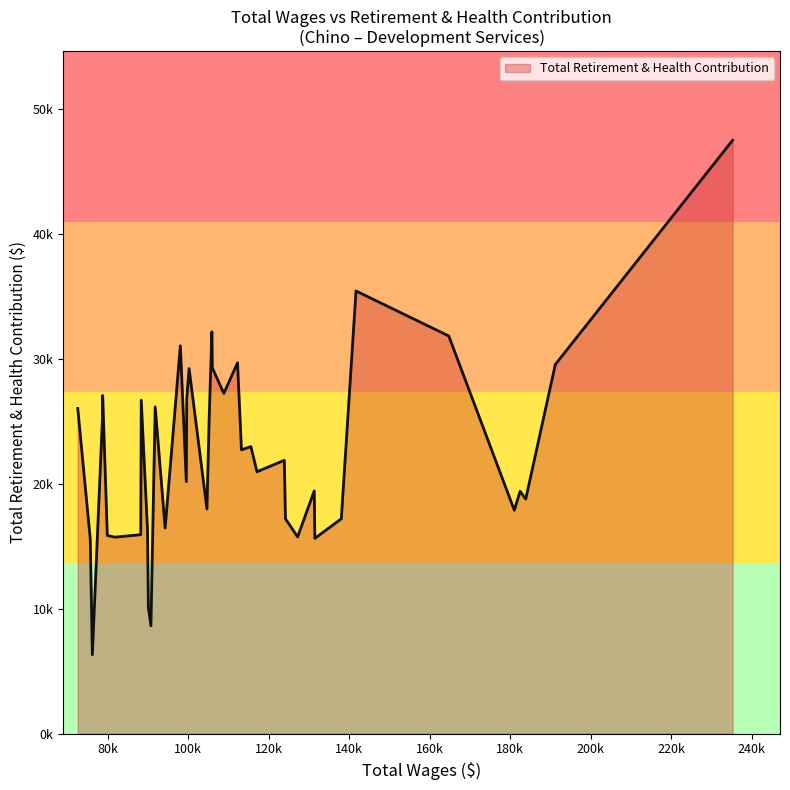

Does the chart display data point markers on the line(s)?

No